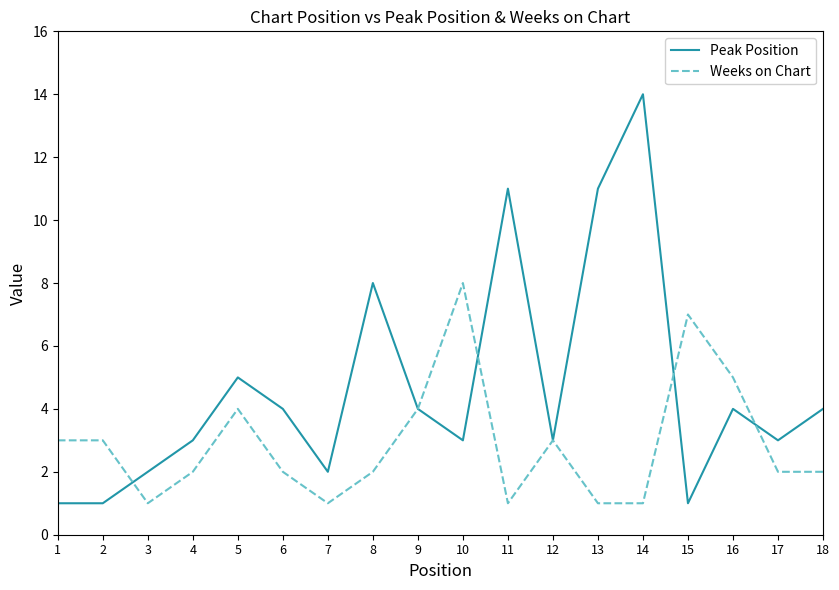

What is the average value of the Weeks on Chart series?

3